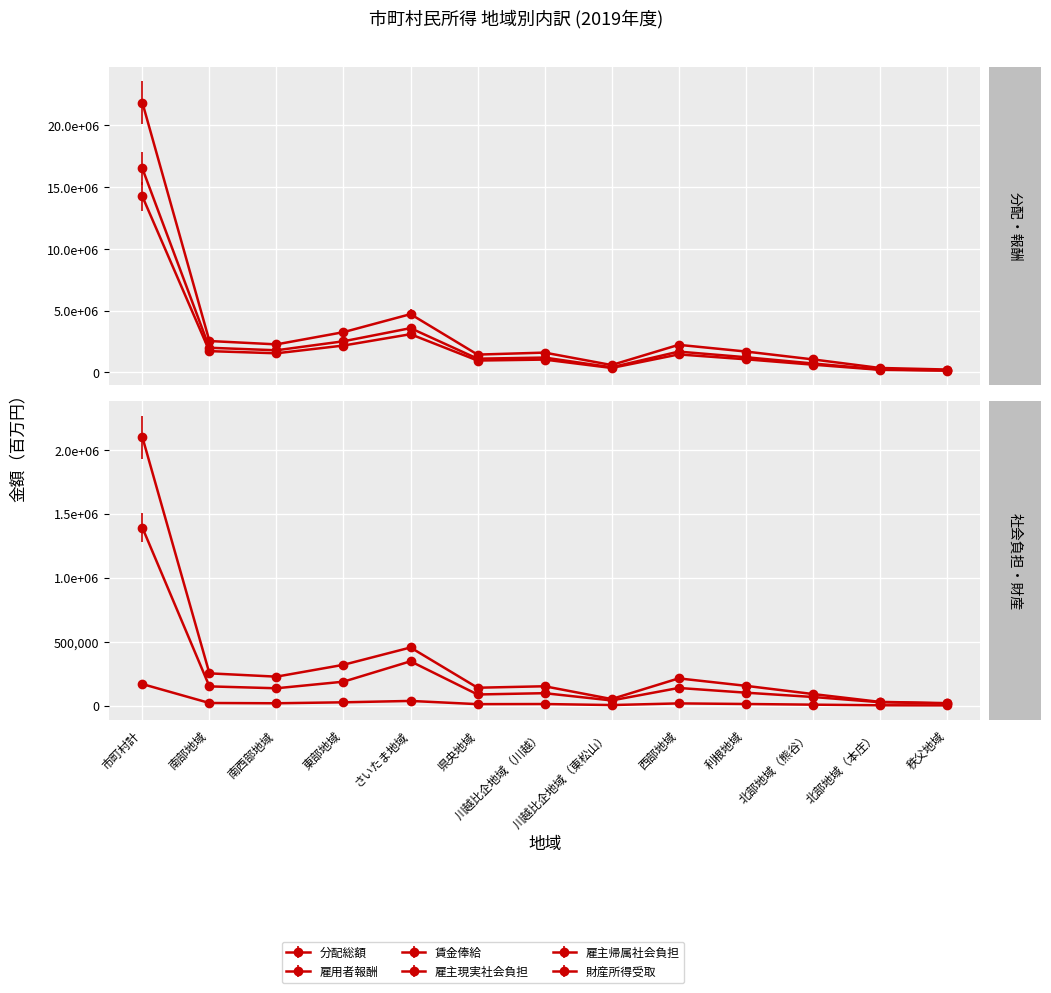

Is it true that 雇主現実社会負担 equals 188742 at 県央地域?

False